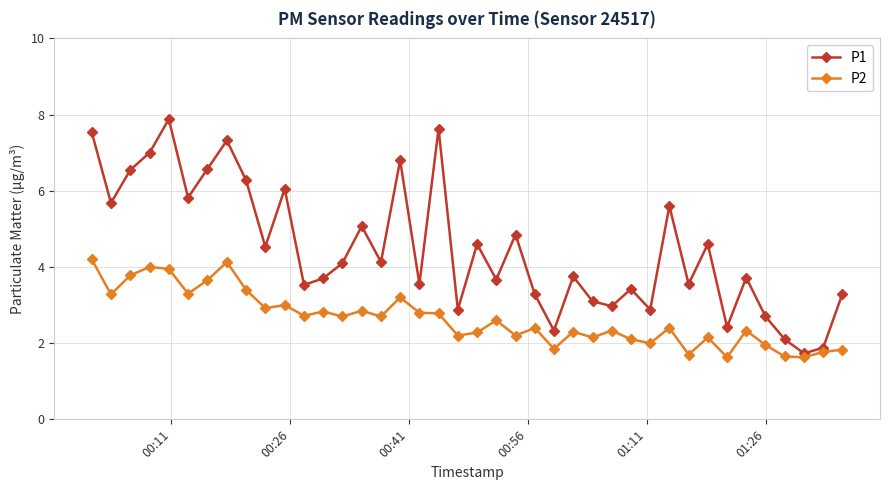

How many interior local valleys does the P1 series have?

14